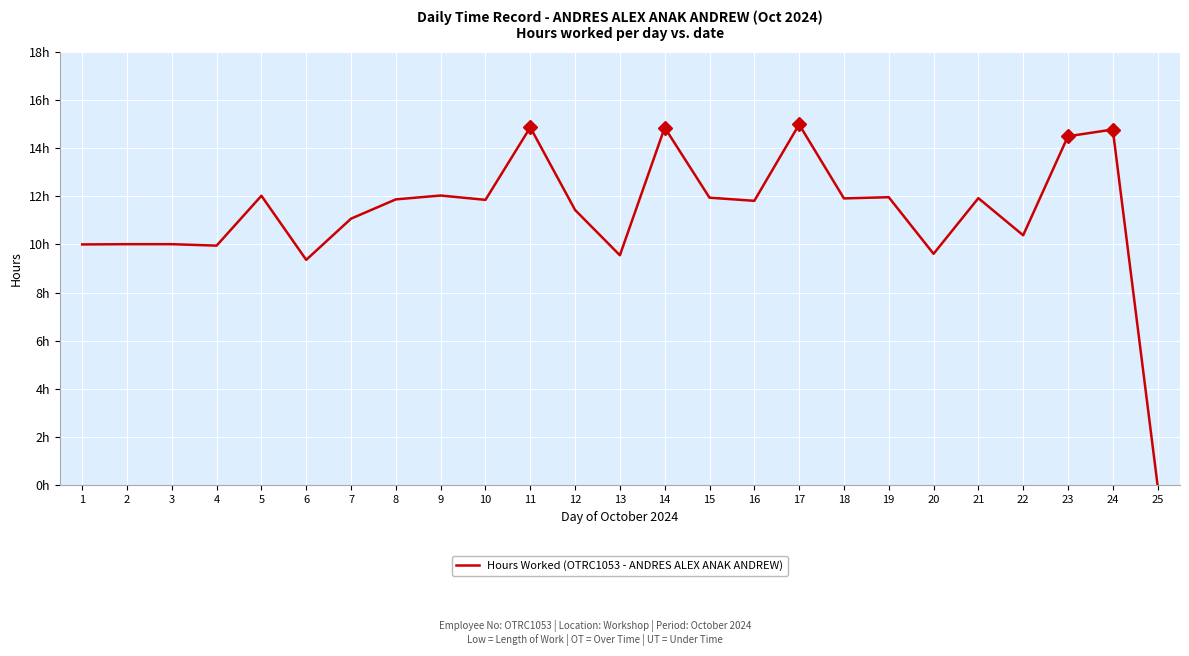

Reading right to left, list all the values displayed in this chart.

0.0	14.8	14.5	10.4	11.9	9.6	12.0	11.9	15.0	11.8	11.9	14.8	9.6	11.4	14.9	11.8	12.0	11.9	11.1	9.4	12.0	9.9	10.0	10.0	10.0